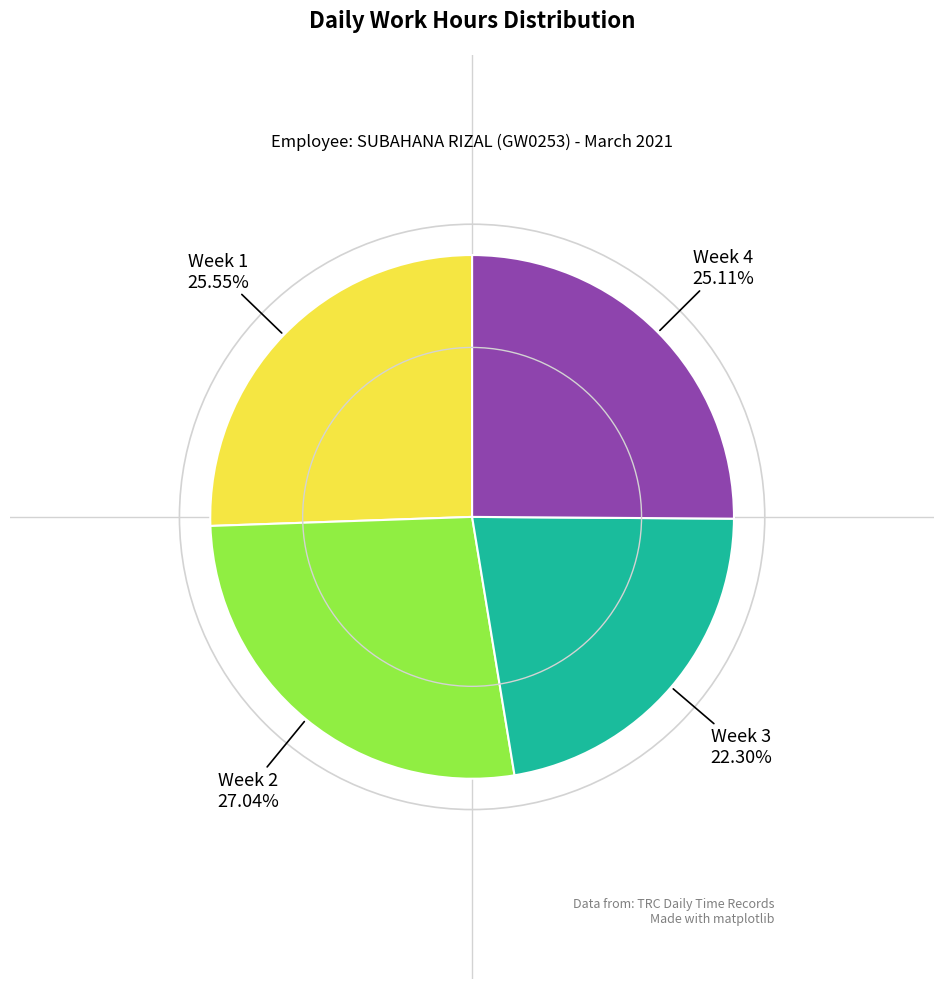

Is there a majority slice in this chart?

No